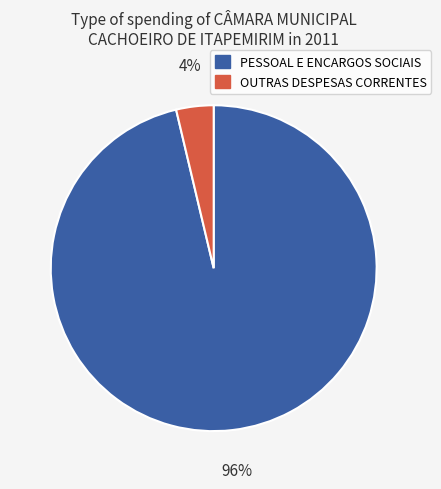

Count the number of slices in the pie.

2